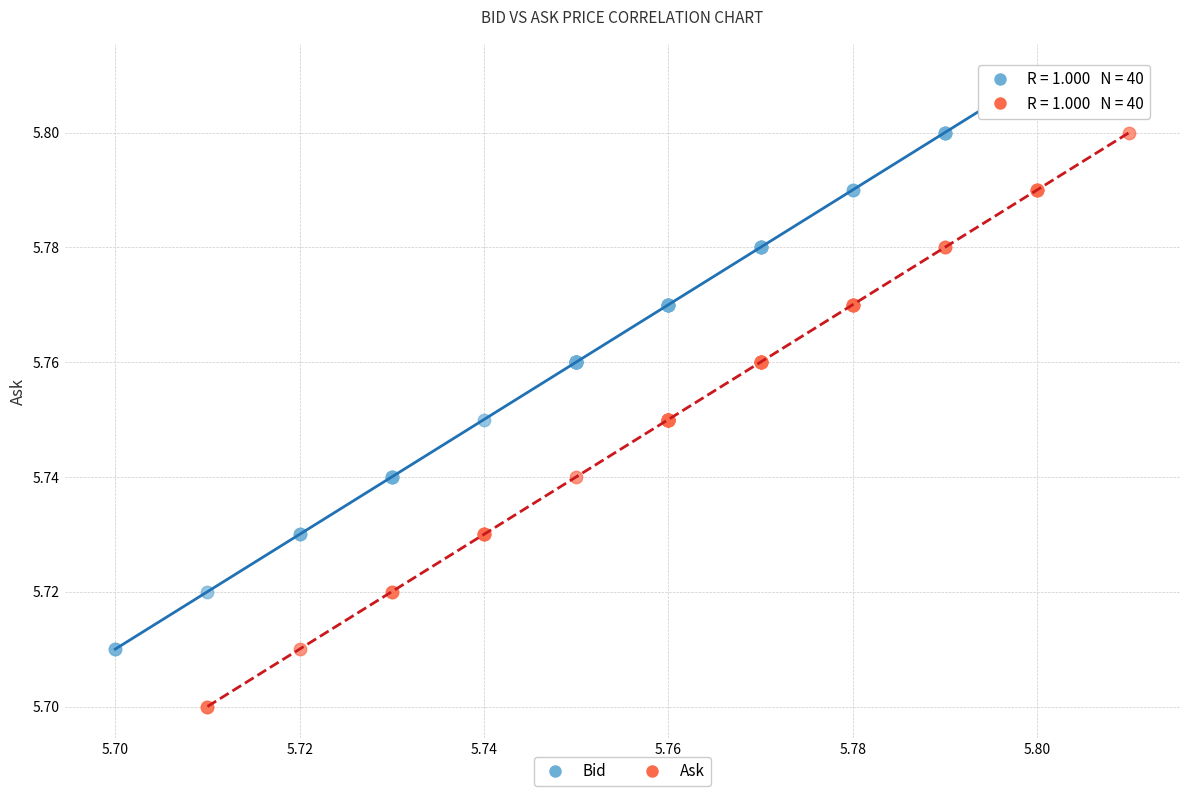

Which series reaches the maximum Y coordinate?

Bid